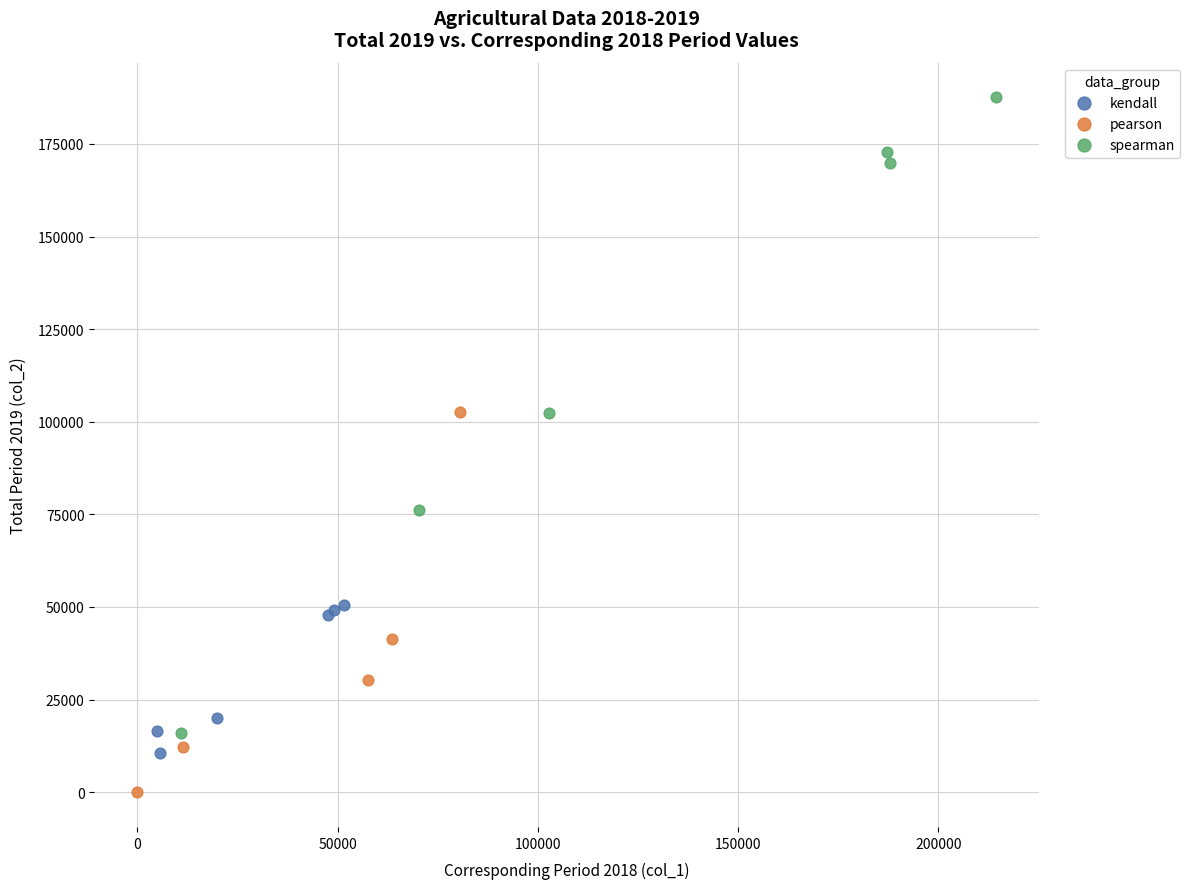

Which series has the largest Y range (max minus min)?

spearman